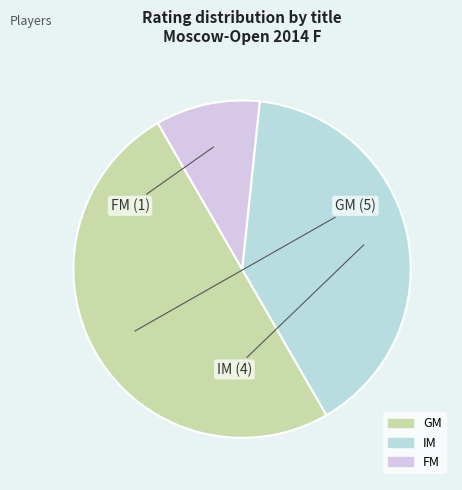

Rank the categories by value from lowest to highest.

FM, IM, GM